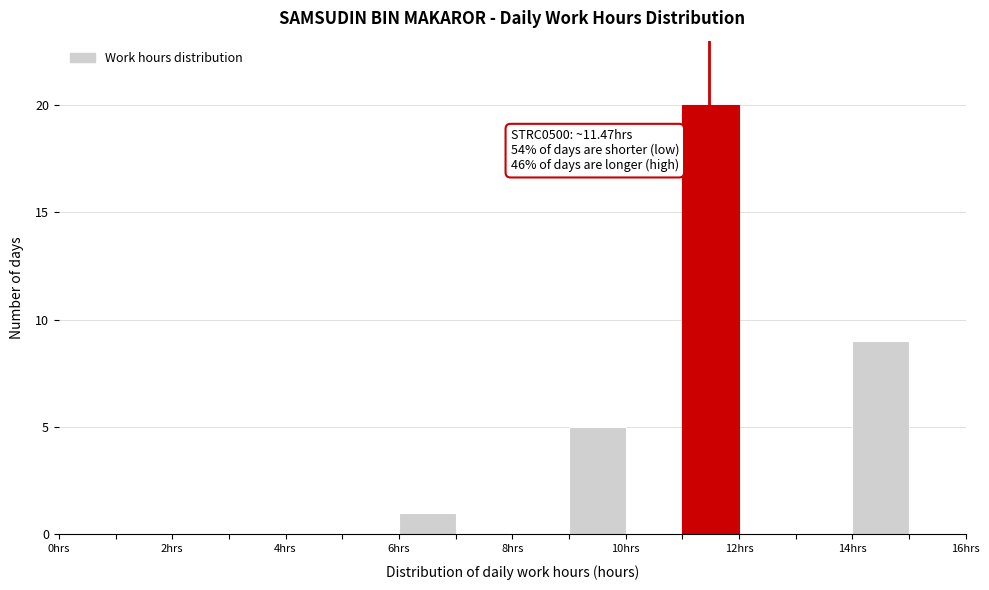

Which range on the x-axis has the tallest bar?

11 to 12